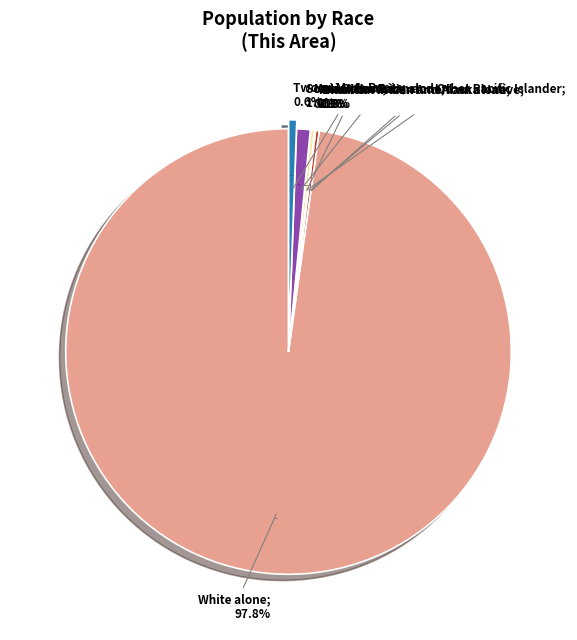

Is there any slice that represents more than half of the pie?

Yes